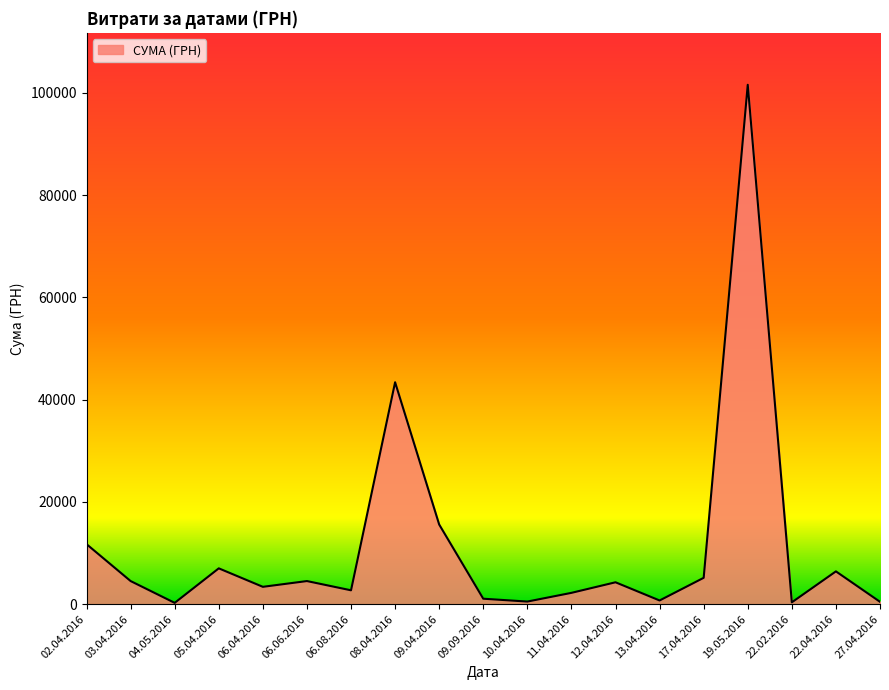

What is the change in value from 06.08.2016 to 17.04.2016?

+2442.9